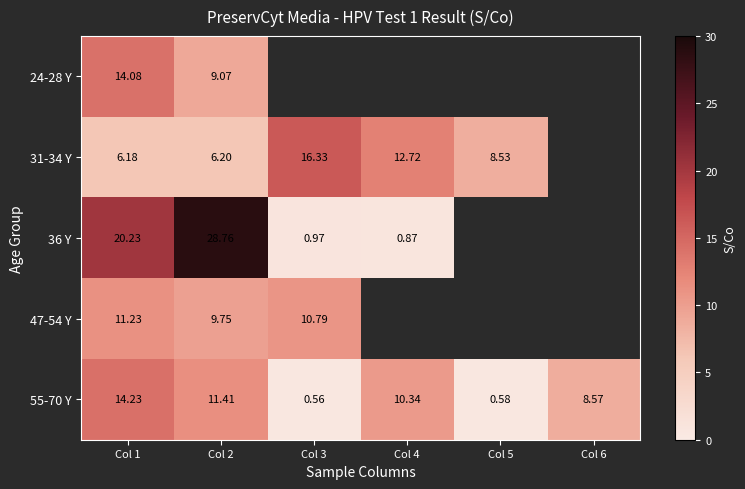

At which label does 31-34 Y first exceed 12?

Col 3